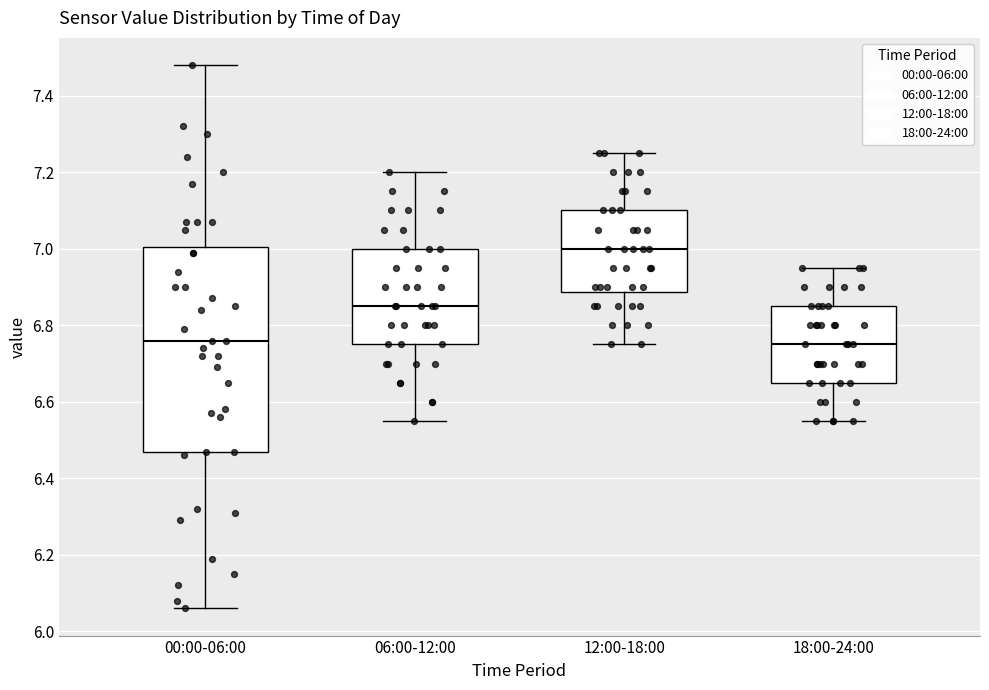

Reading left to right, read every box against the y-axis: the position of its median line, the range the box covers, and the ends of its whiskers. The values are not printed on the chart, so give them approximately, as read against the axis.

00:00-06:00: median 6.76, box 6.48 to 7.00, whiskers 6.06 to 7.48
06:00-12:00: median 6.86, box 6.76 to 7.00, whiskers 6.56 to 7.20
12:00-18:00: median 7.00, box 6.88 to 7.10, whiskers 6.76 to 7.26
18:00-24:00: median 6.76, box 6.66 to 6.86, whiskers 6.56 to 6.96